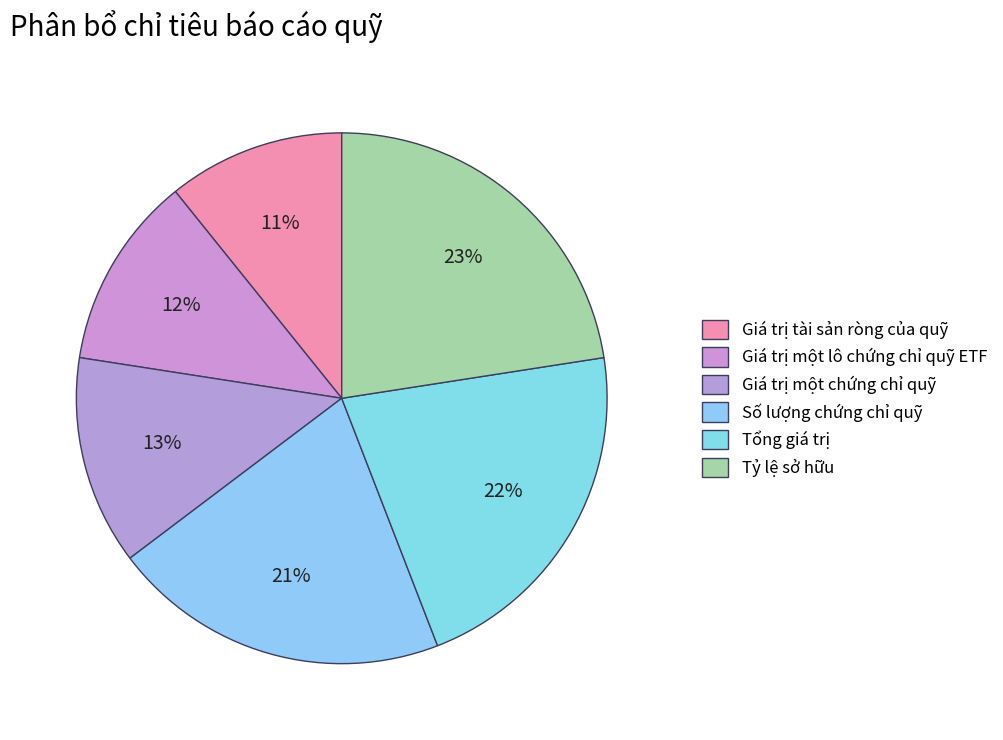

To the nearest percent, what is the difference between the Tổng giá trị and Số lượng chứng chỉ quỹ slice percentages?

1%